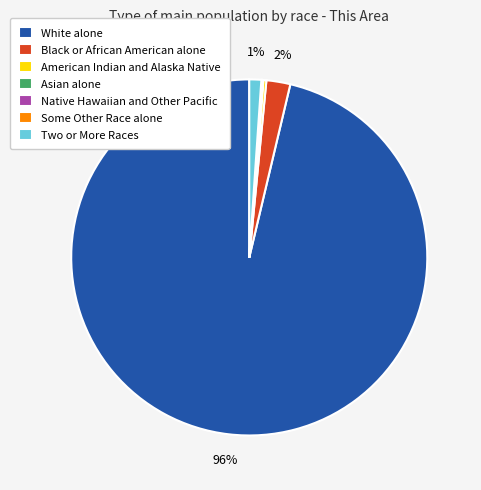

What is the majority slice?

White alone